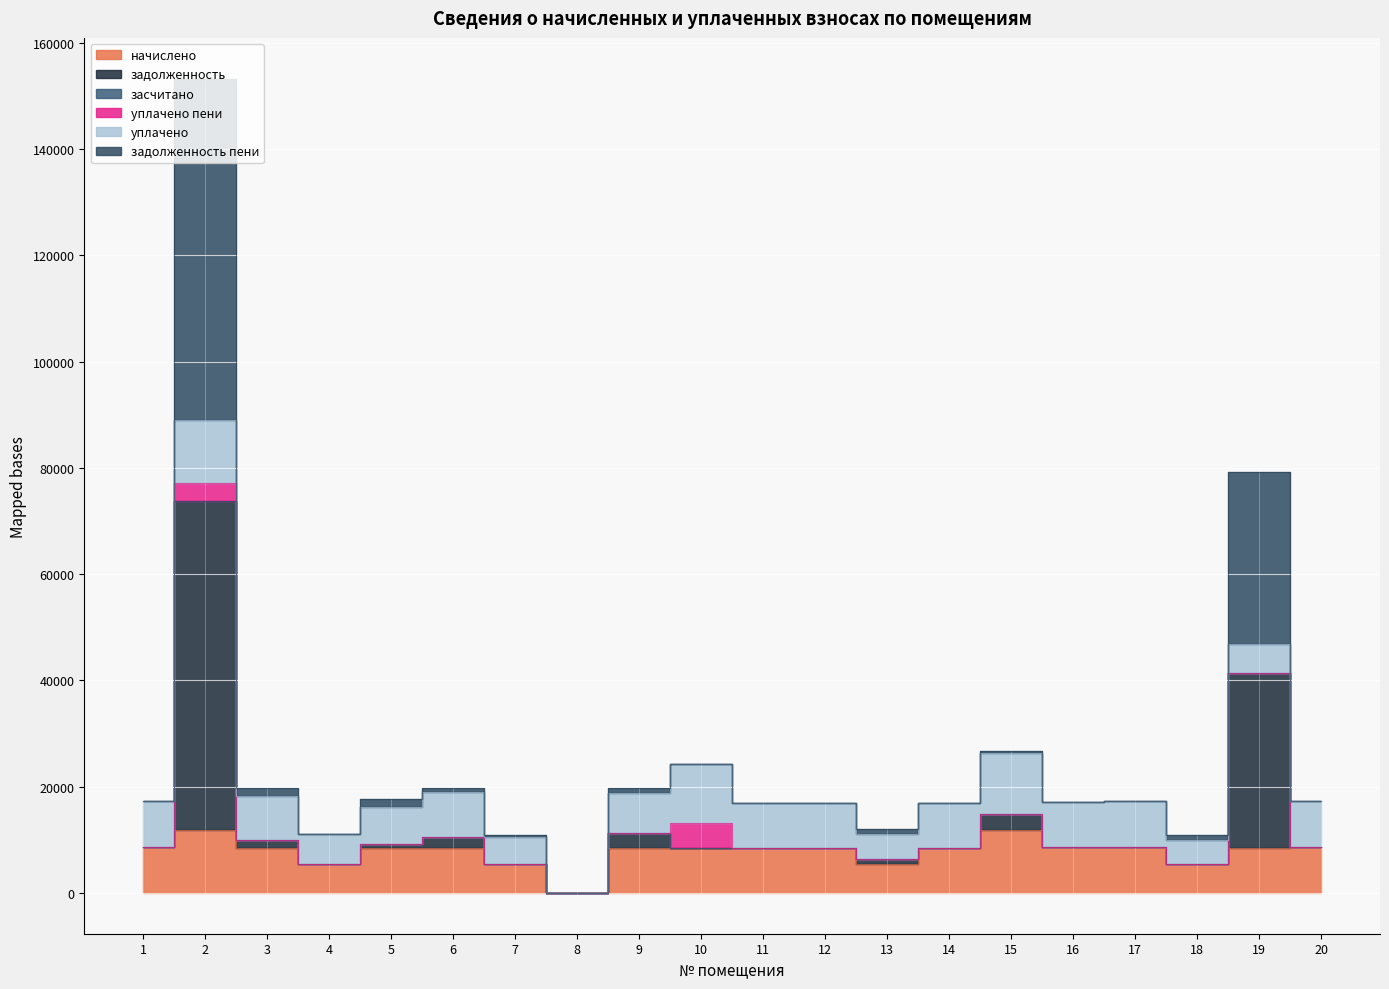

The задолженность пени series shows 101659.8 at 2. True or false?

False